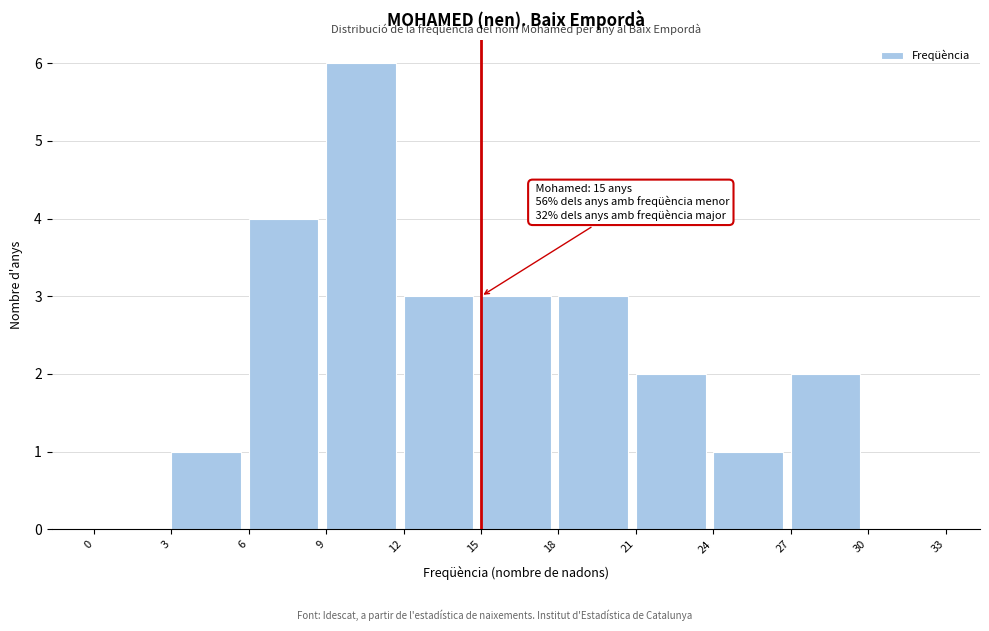

Which range on the x-axis has the tallest bar?

9 to 12